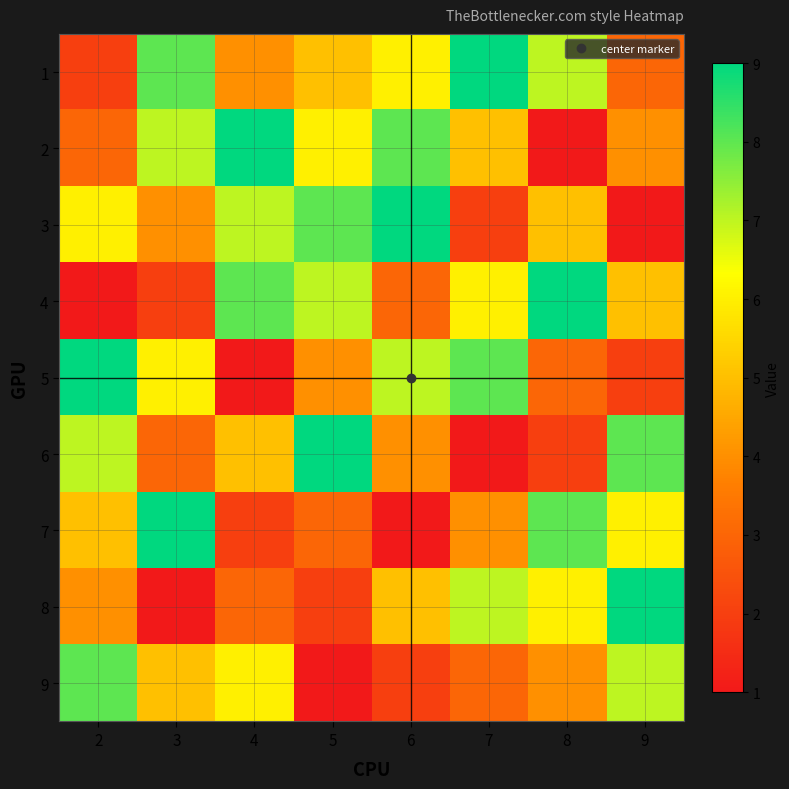

What is the minimum value shown in the chart?

1